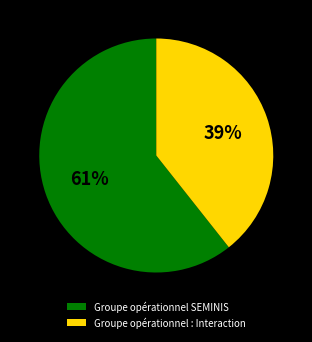

Which category accounts for the majority?

Groupe opérationnel SEMINIS